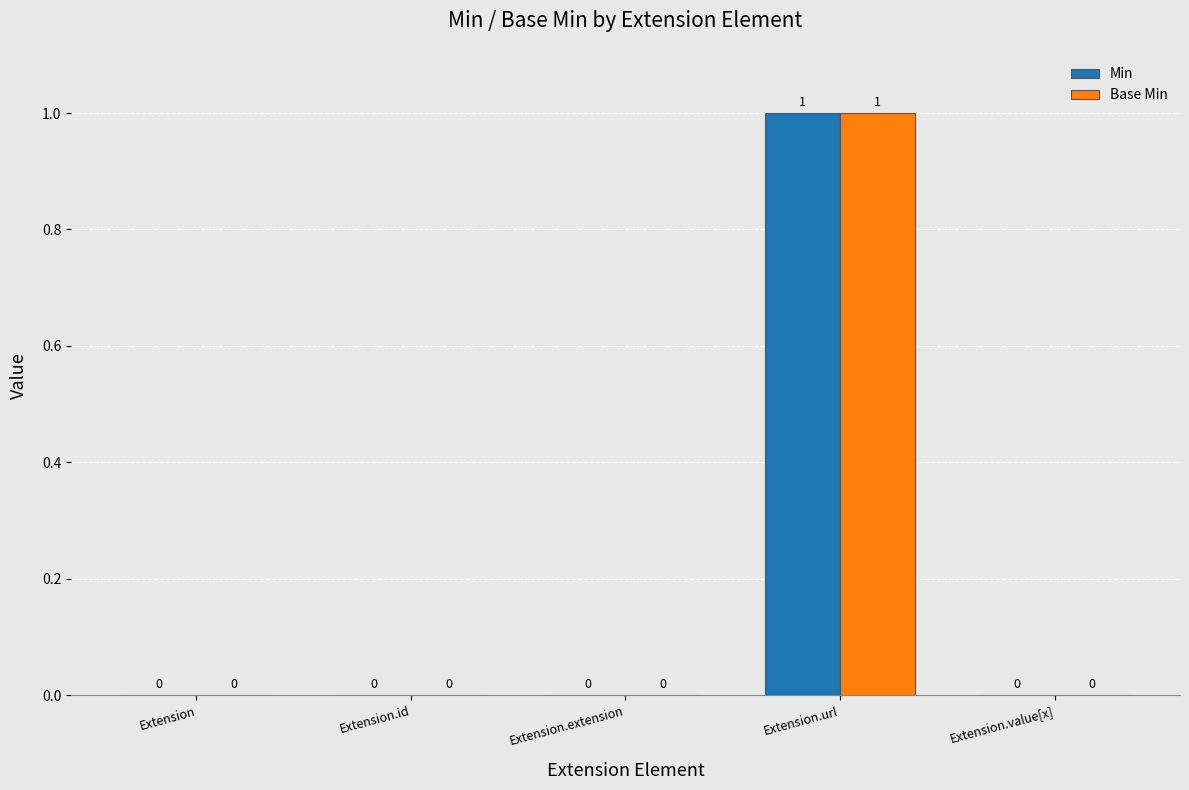

At which category is the sum across all series the highest?

Extension.url